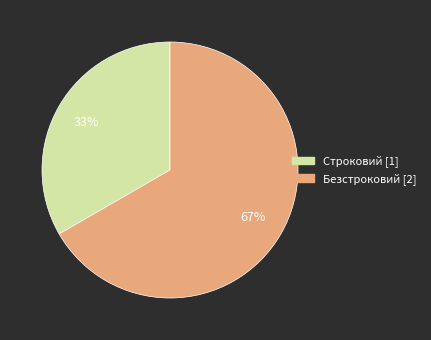

To the nearest percent, what percentage of the pie is Безстроковий?

67%